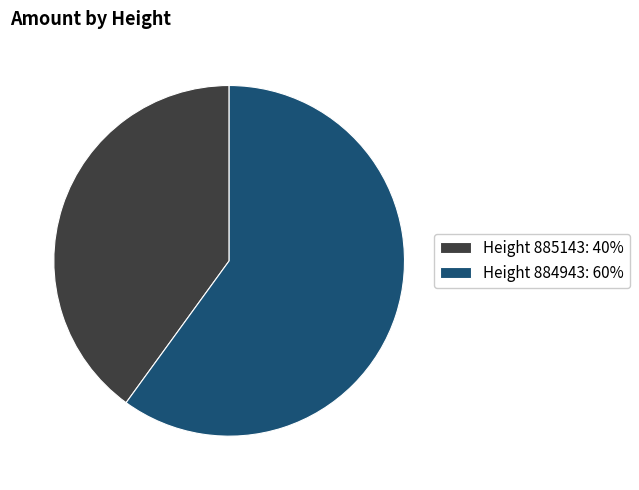

Which category has the biggest portion of the pie?

Height 884943: 60%